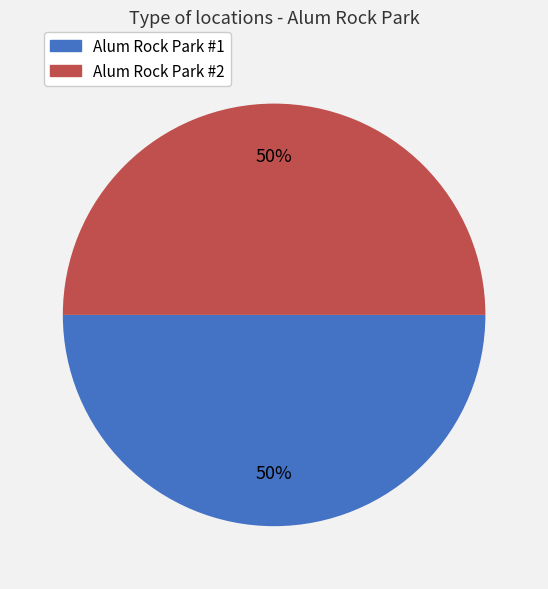

Approximately how many times larger is the value at Alum Rock Park #2 compared to Alum Rock Park #1?

1.0